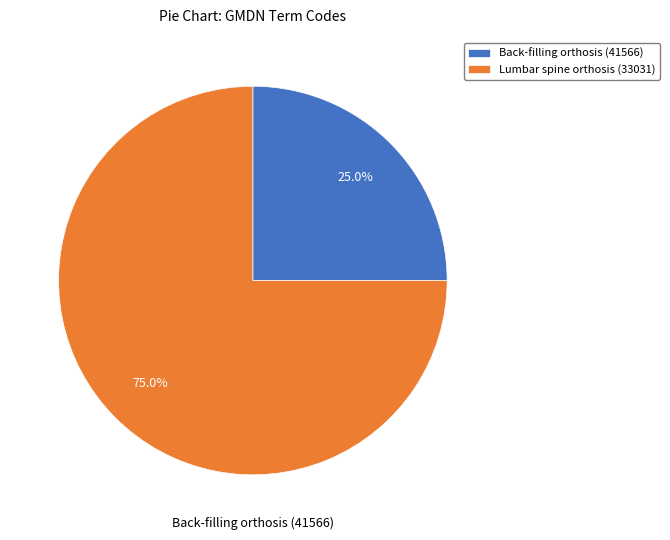

To the nearest percent, what is the difference between the largest and smallest slice percentages?

50%